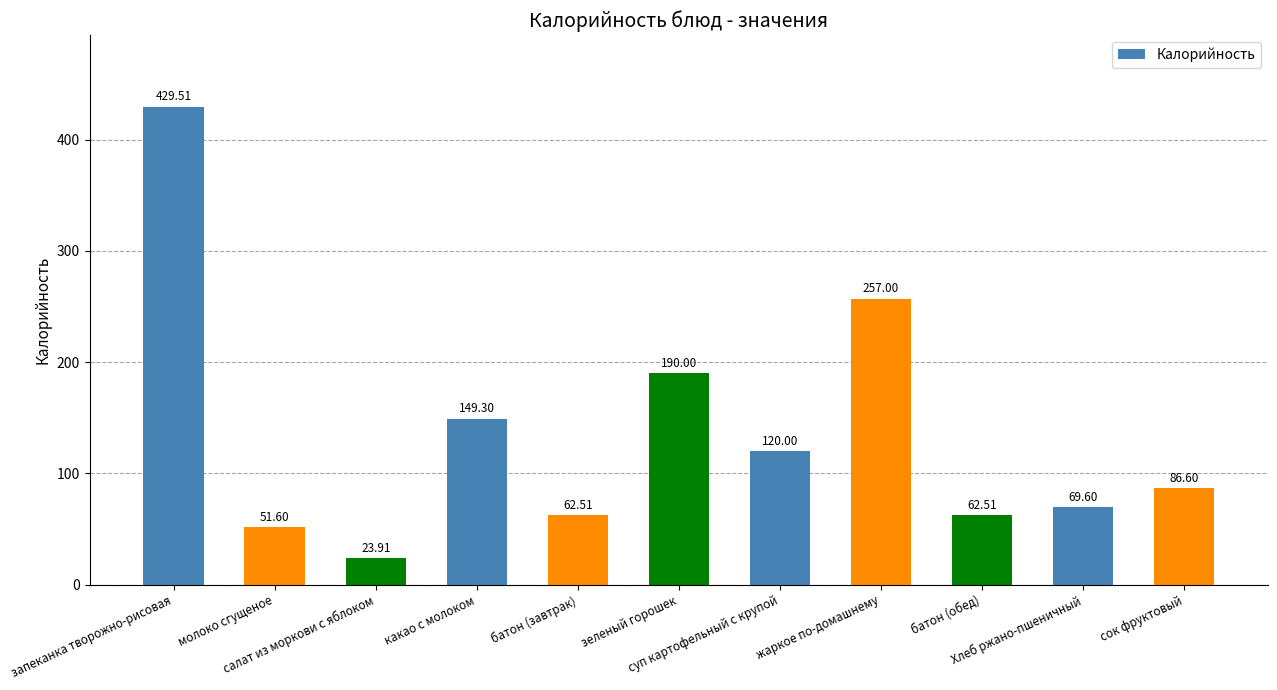

The value at сок фруктовый is 37.9. True or false?

False